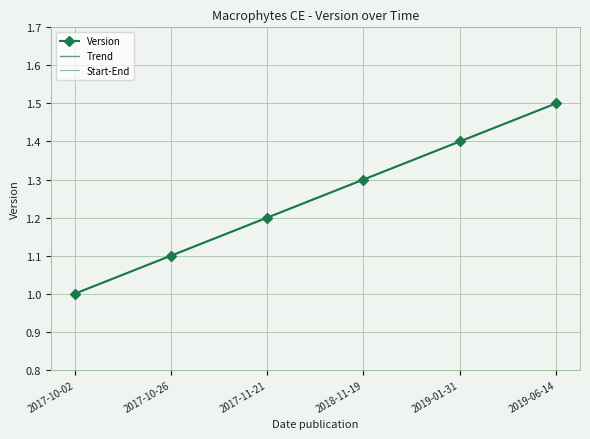

Reading right to left, list all the values displayed in this chart.

2019-06-14=1.5	2019-01-31=1.4	2018-11-19=1.3	2017-11-21=1.2	2017-10-26=1.1	2017-10-02=1.0